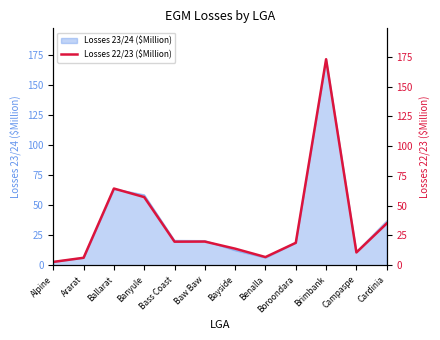

What is the value of the 2nd point from the left?

6.2